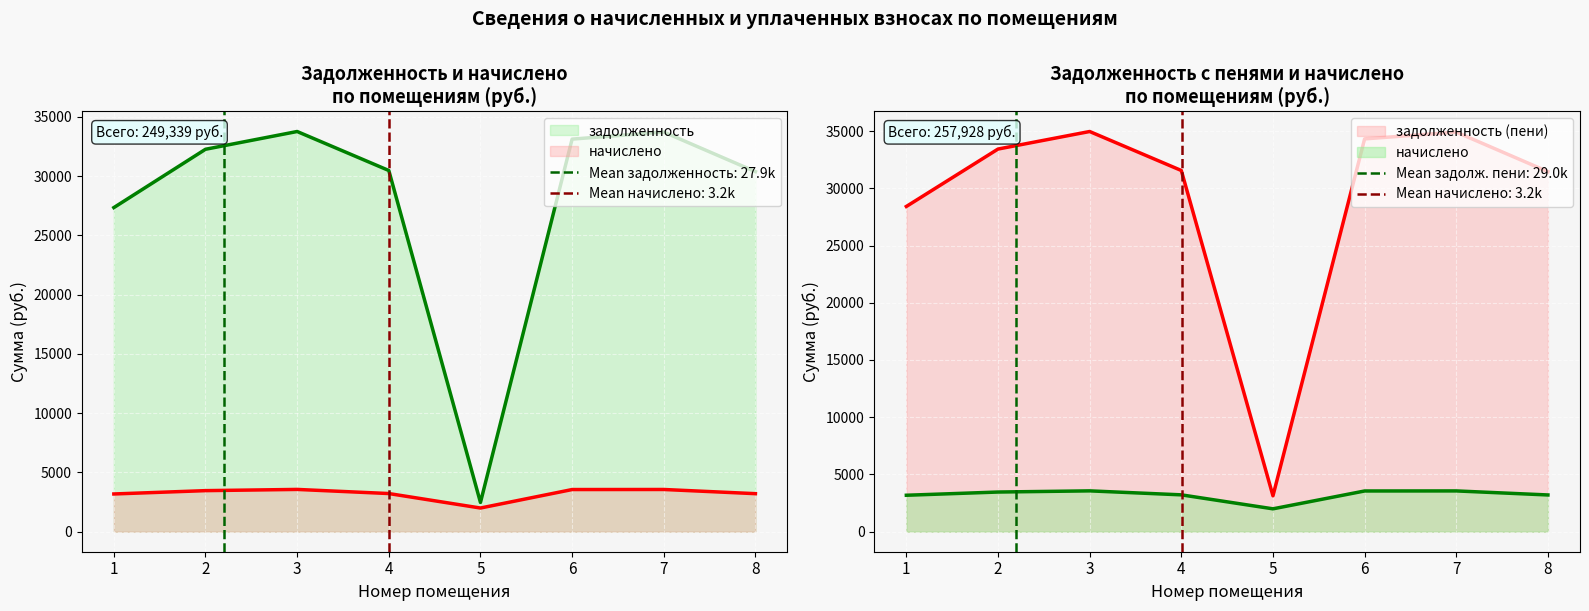

List the labels in order of задолженность_пени value, smallest first.

5, 1, 8, 4, 2, 6, 7, 3